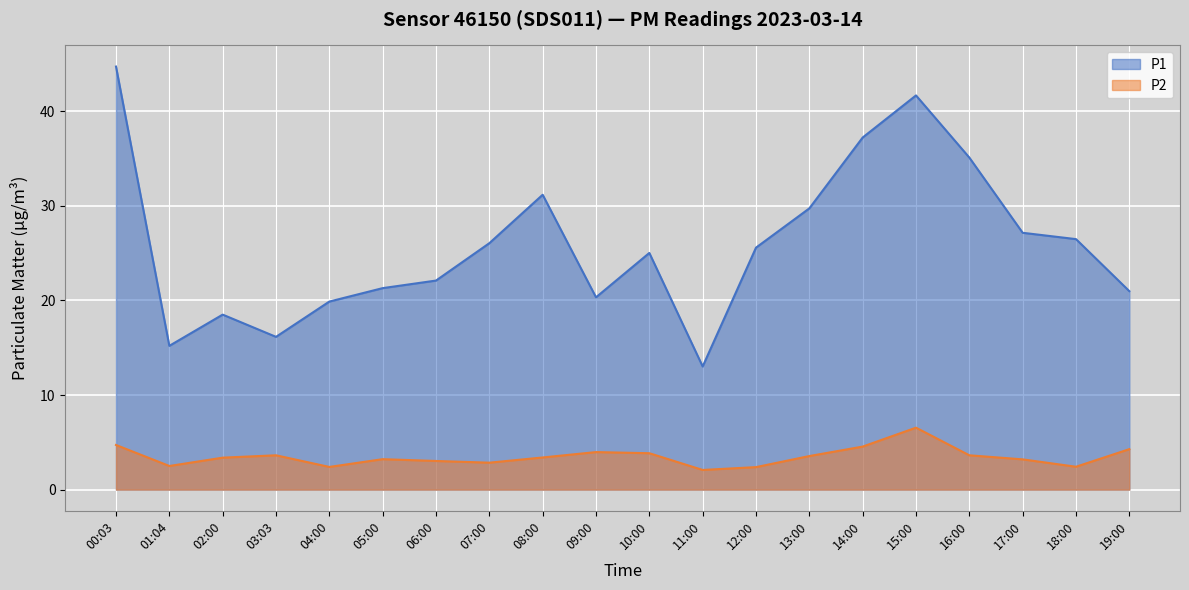

True or false: P2 and P1 cross at least once.

False